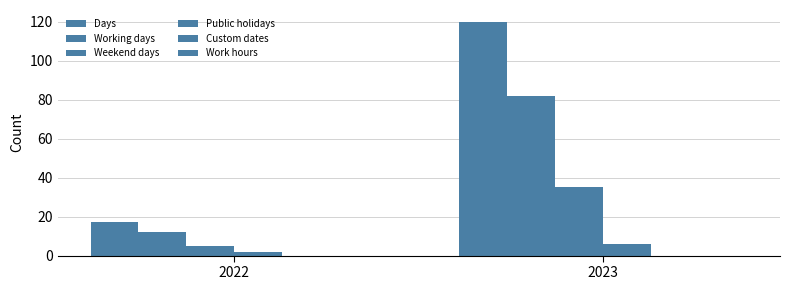

What is the sum of the Days values at 2022 and 2023?

137